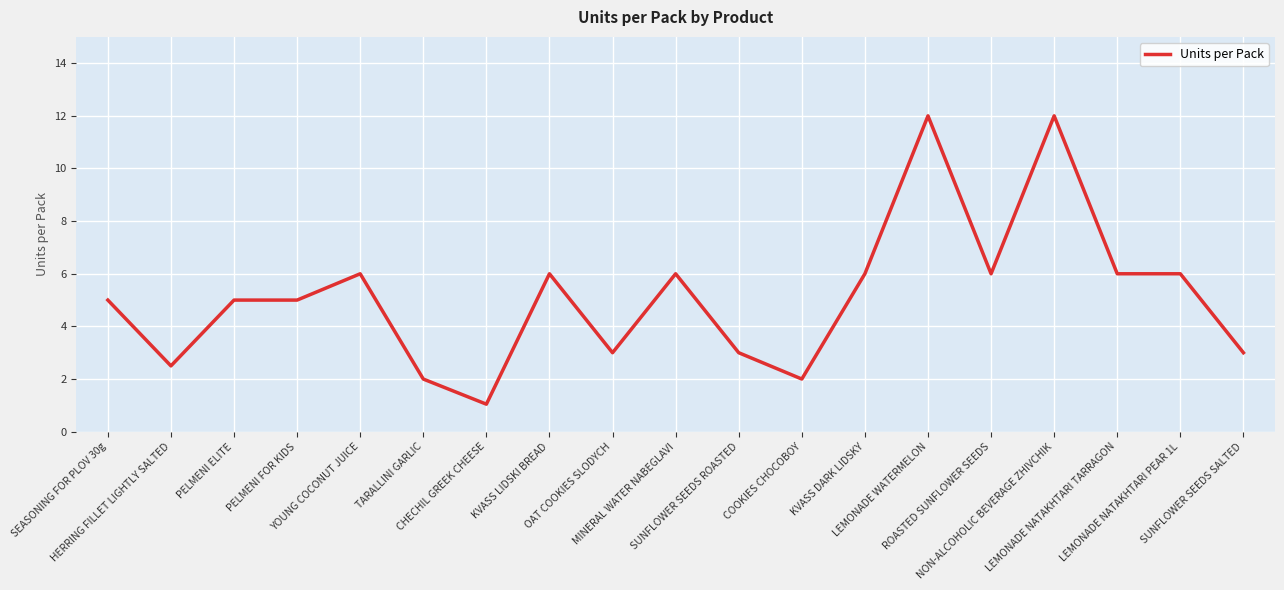

How many lines are shown in the chart?

1